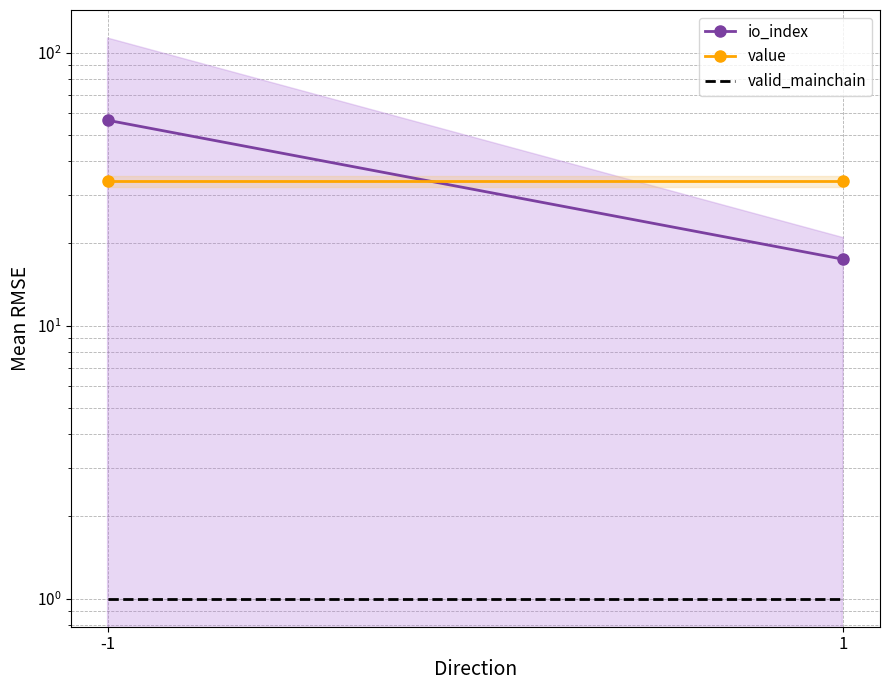

Reading left to right, list all the values displayed in this chart.

io_index: 56.5	17.5
value: 33.9	33.9
valid_mainchain: 1.0	1.0